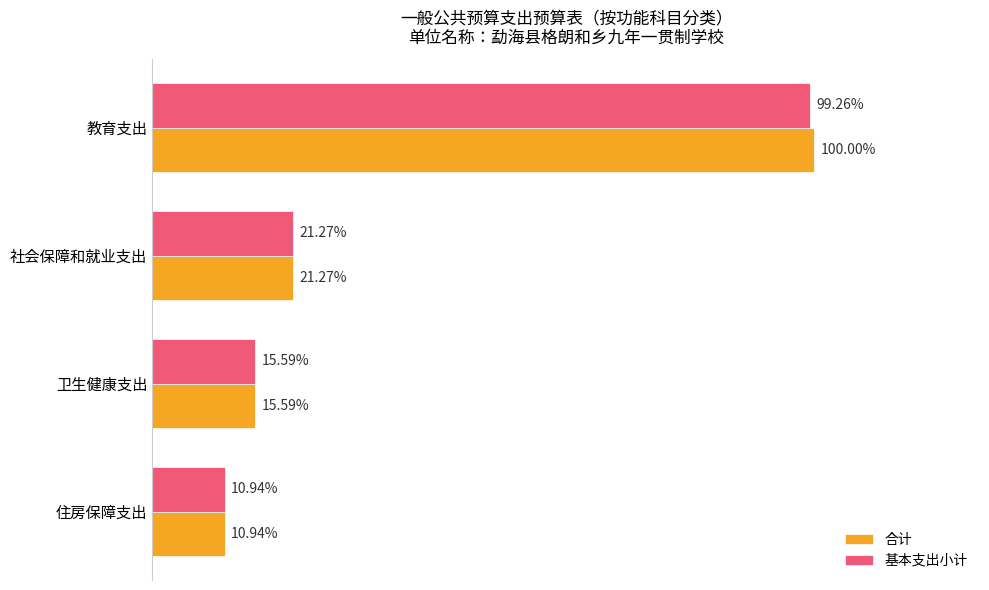

What are all the series names shown in the legend?

合计, 基本支出小计